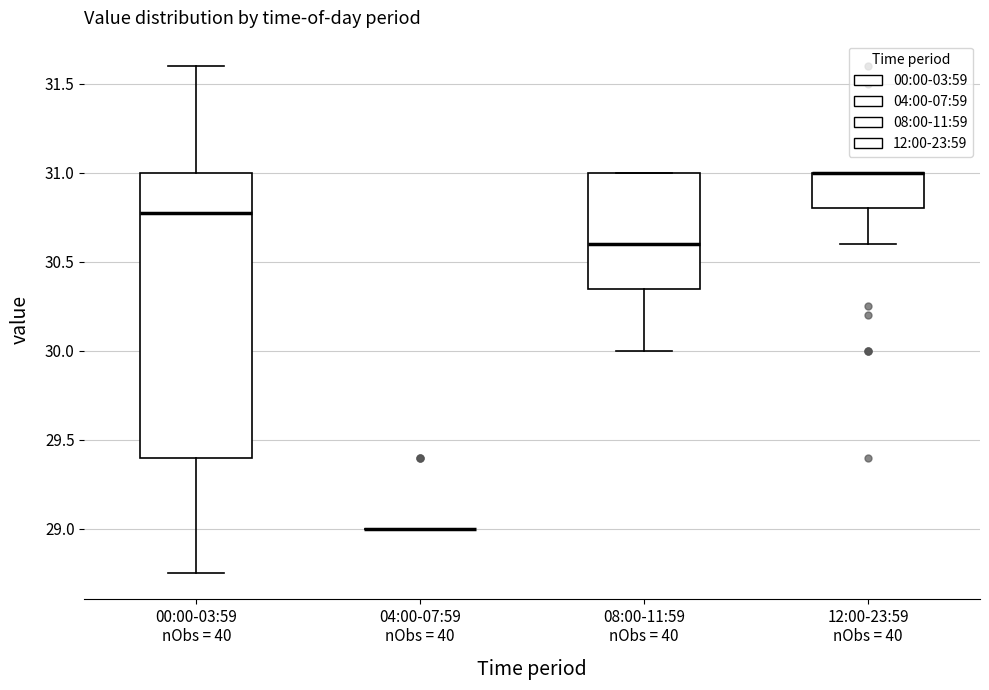

Where does the median line of the box for 08:00-11:59 nObs = 40 sit on the y-axis? The values are not printed on the chart, so give them approximately, as read against the axis.

30.60